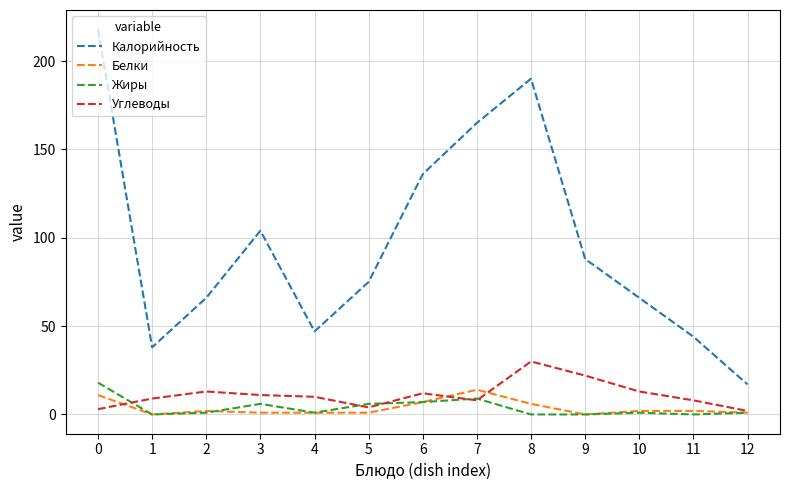

True or false: Калорийность and Жиры intersect in this chart.

False